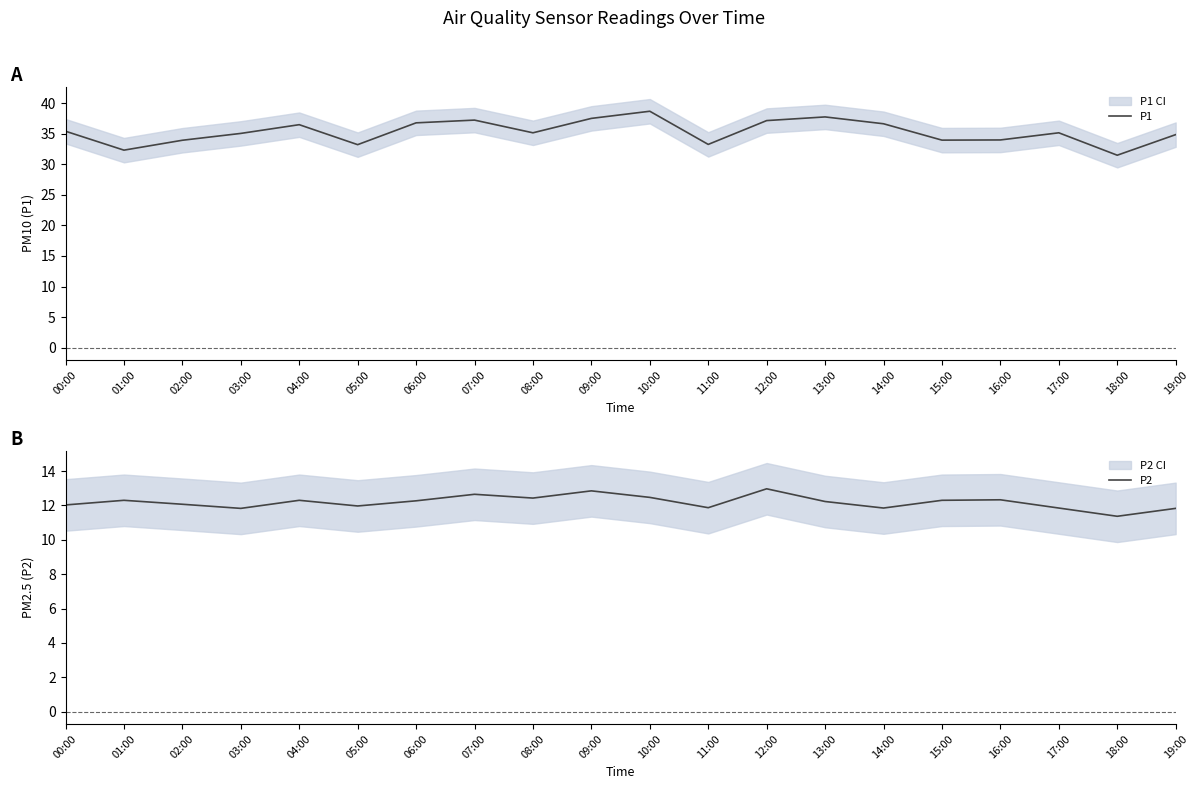

The value of P1 at 15:00 is 34.0. True or false?

True